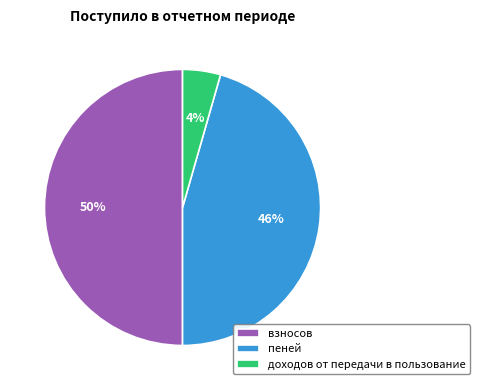

Does пеней represent more than half of the total?

No